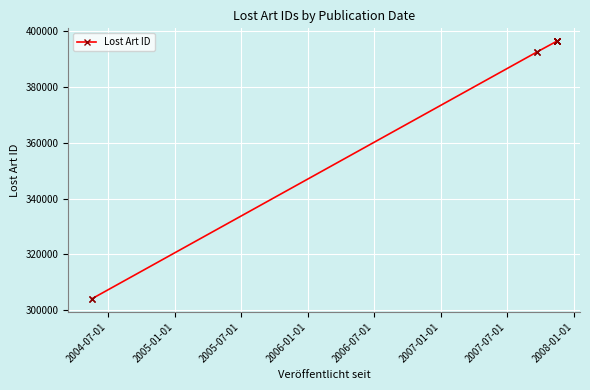

True or false: there are more than 2 points higher than both neighbors.

False